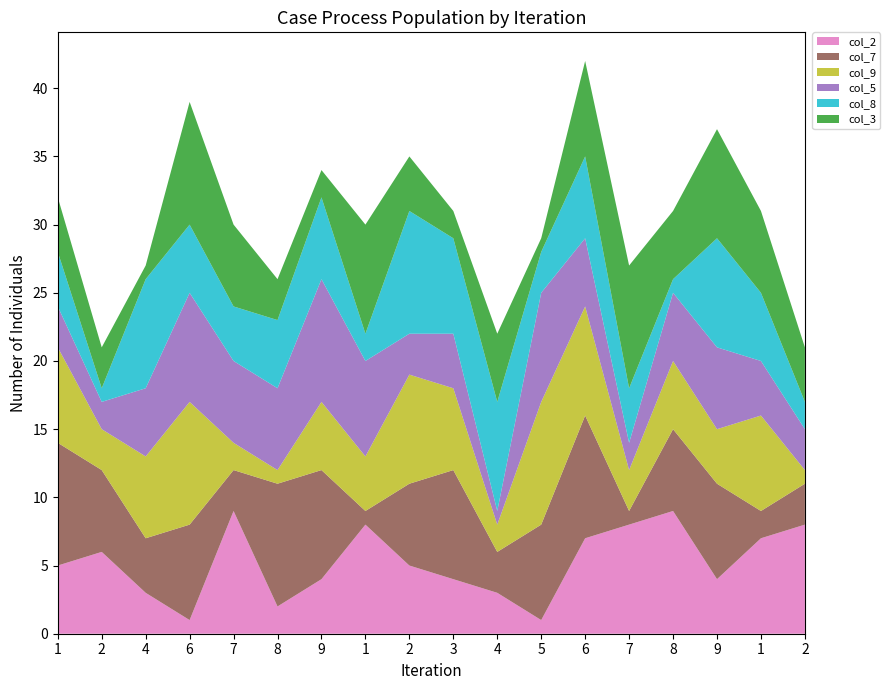

Reading left to right, transcribe all the data shown in this chart.

col_2: 5	6	3	1	9	2	4	8	5	4	3	1	7	8	9	4	7	8
col_7: 9	6	4	7	3	9	8	1	6	8	3	7	9	1	6	7	2	3
col_9: 7	3	6	9	2	1	5	4	8	6	2	9	8	3	5	4	7	1
col_5: 3	2	5	8	6	6	9	7	3	4	1	8	5	2	5	6	4	3
col_8: 4	1	8	5	4	5	6	2	9	7	8	3	6	4	1	8	5	2
col_3: 4	3	1	9	6	3	2	8	4	2	5	1	7	9	5	8	6	4